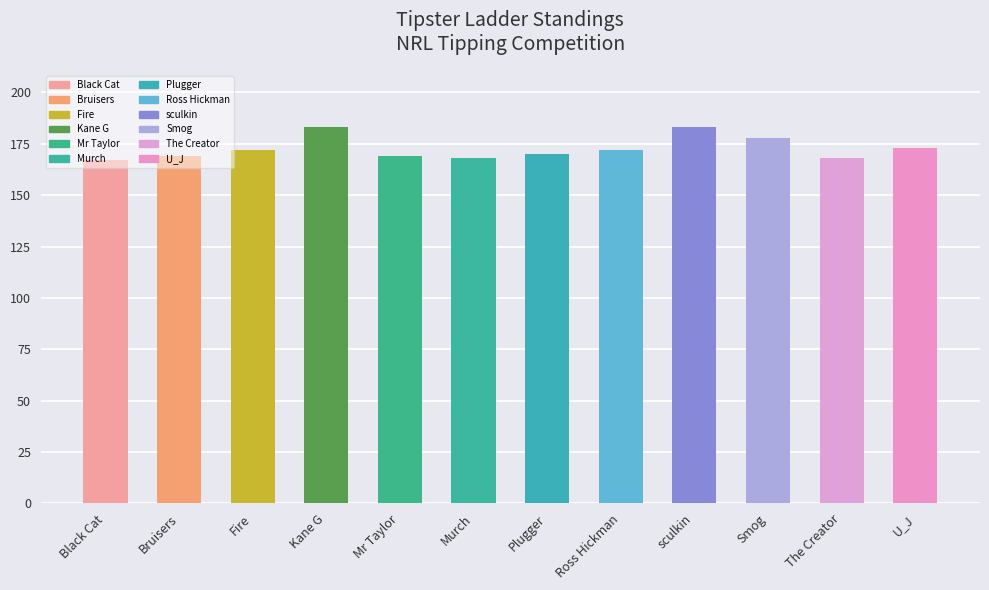

The value at Mr Taylor is 169. True or false?

True